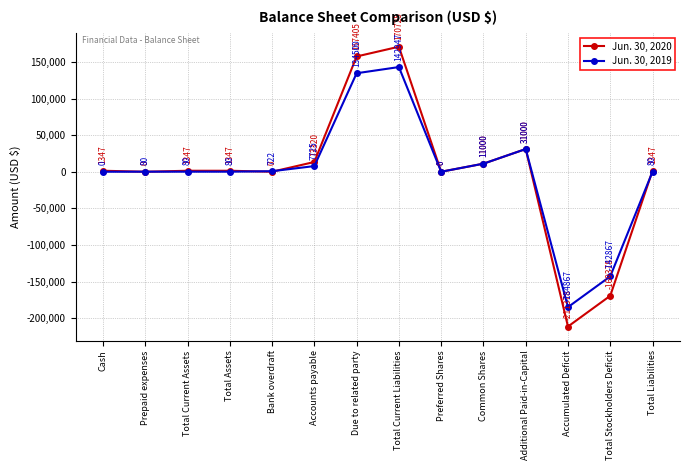

What is the total value across all series at Common Shares?

22000